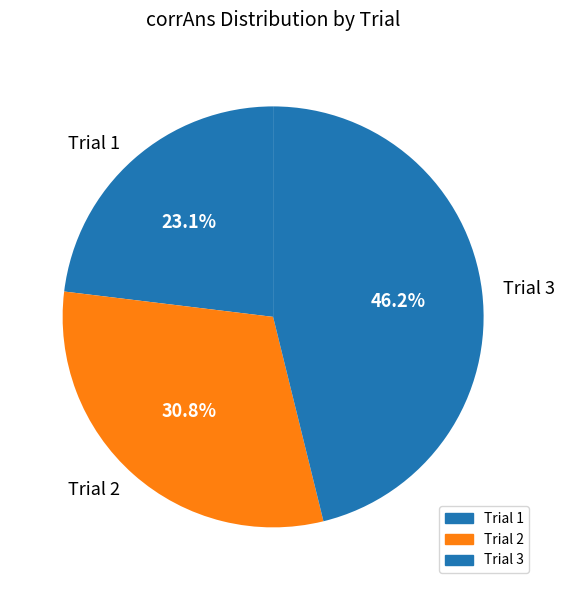

How many slices are in this pie chart?

3